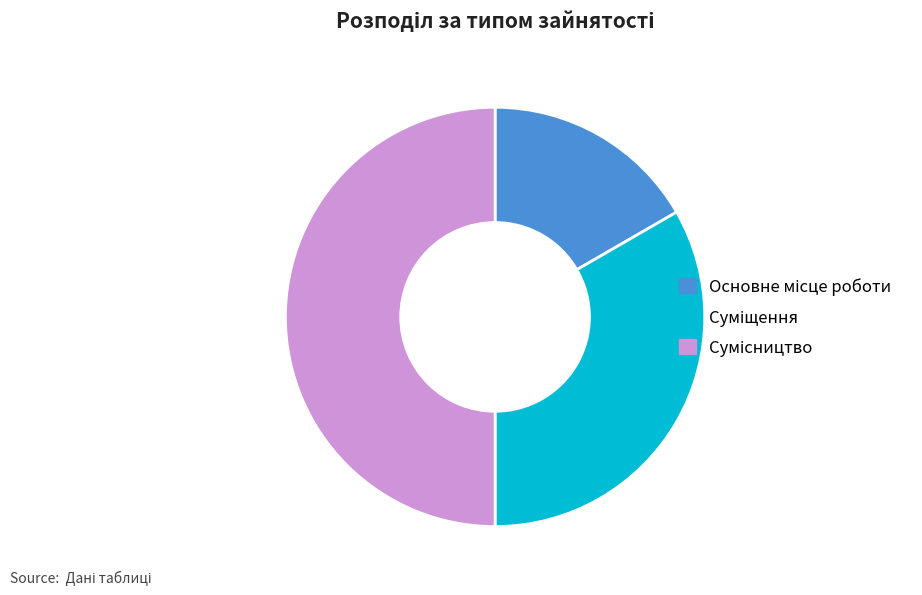

What is the change in value from Суміщення to Сумісництво?

+1